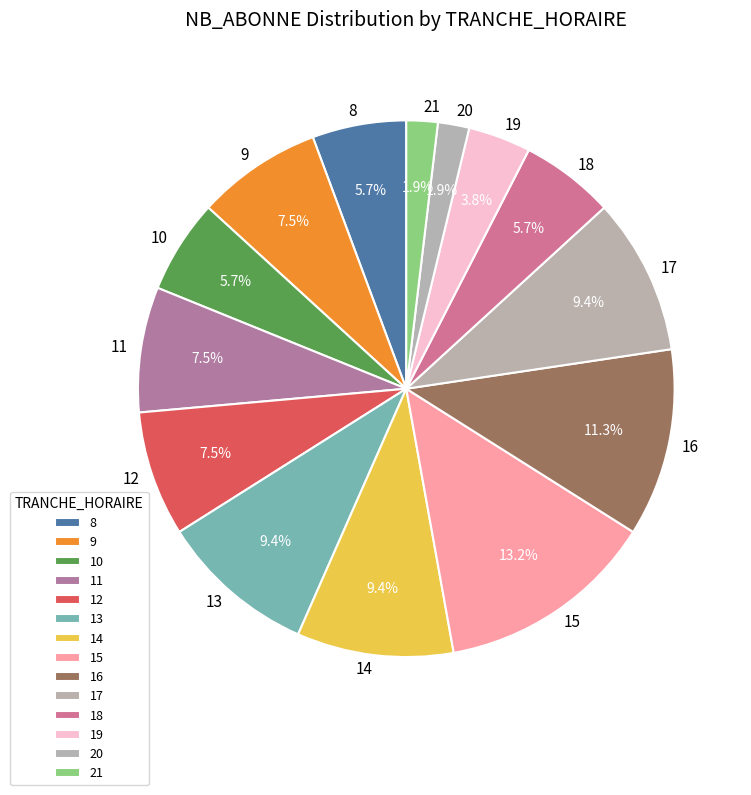

To the nearest percent, what portion does 20 represent?

2%